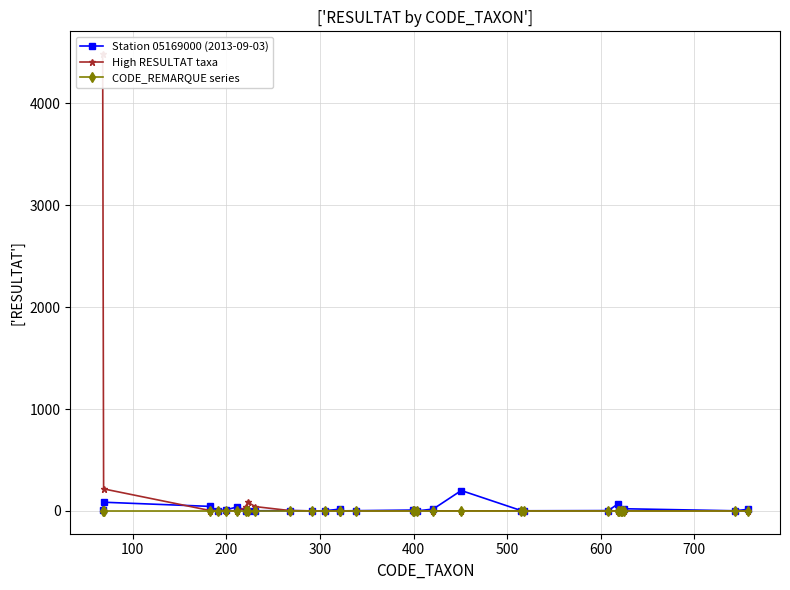

How many values in the Station 05169000 (2013-09-03) series are below 5?

15